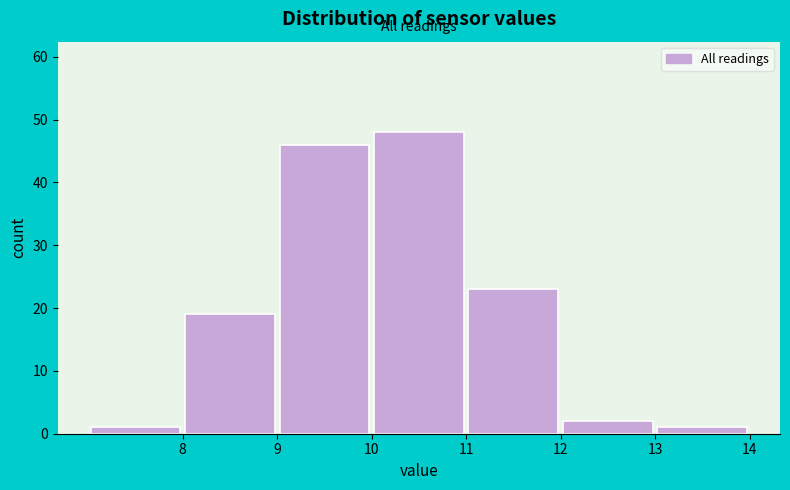

Which range on the x-axis has the tallest bar?

10 to 11